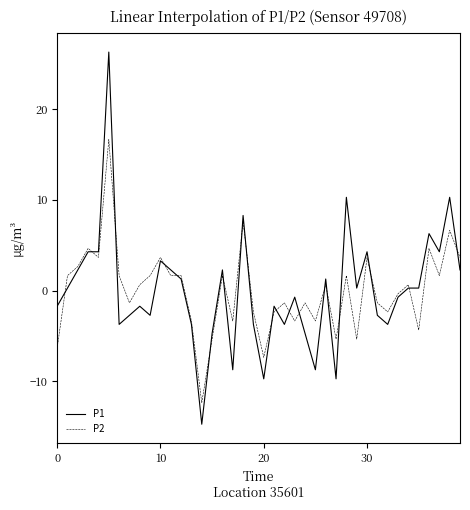

What is the minimum value for P1?

-14.7